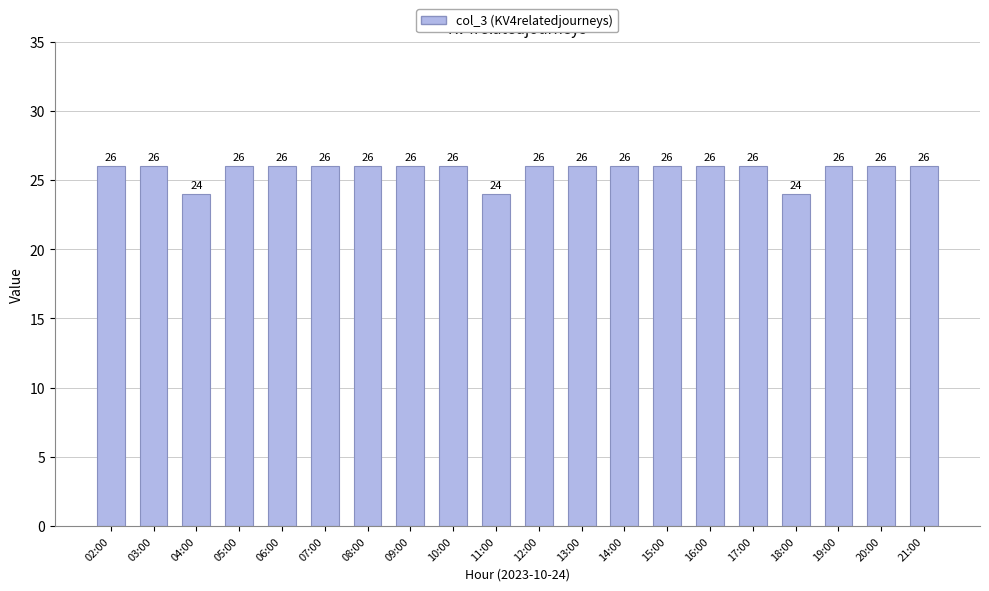

What is the minimum value shown in the chart?

24